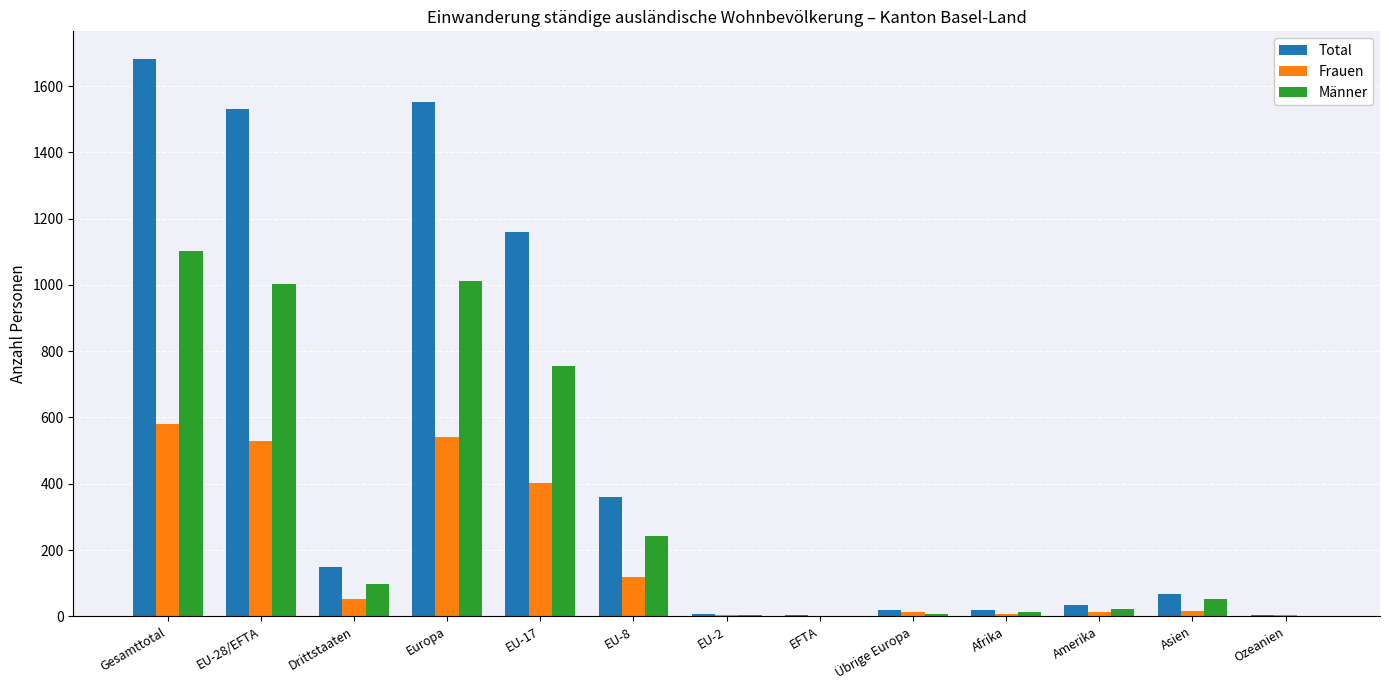

True or false: Total has a value of 905 at Gesamttotal.

False